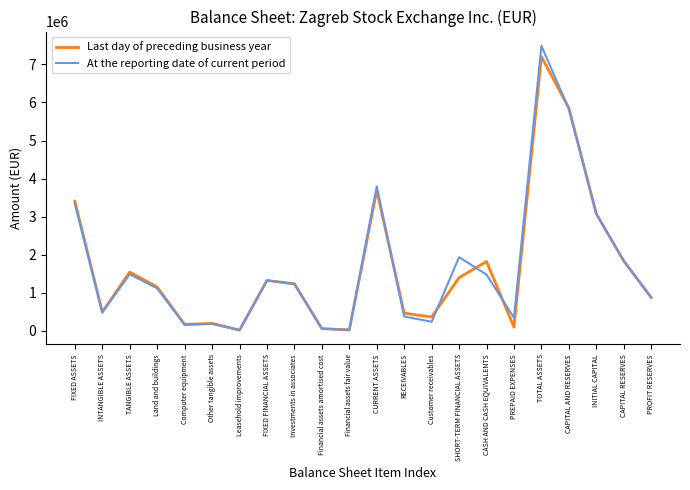

At which category is the sum across all series the highest?

TOTAL ASSETS